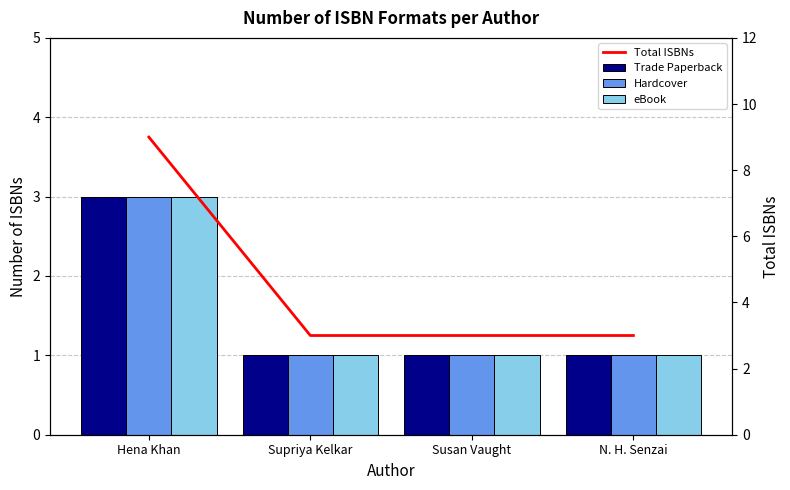

What is the sum of the Hardcover values at Susan Vaught and Supriya Kelkar?

2